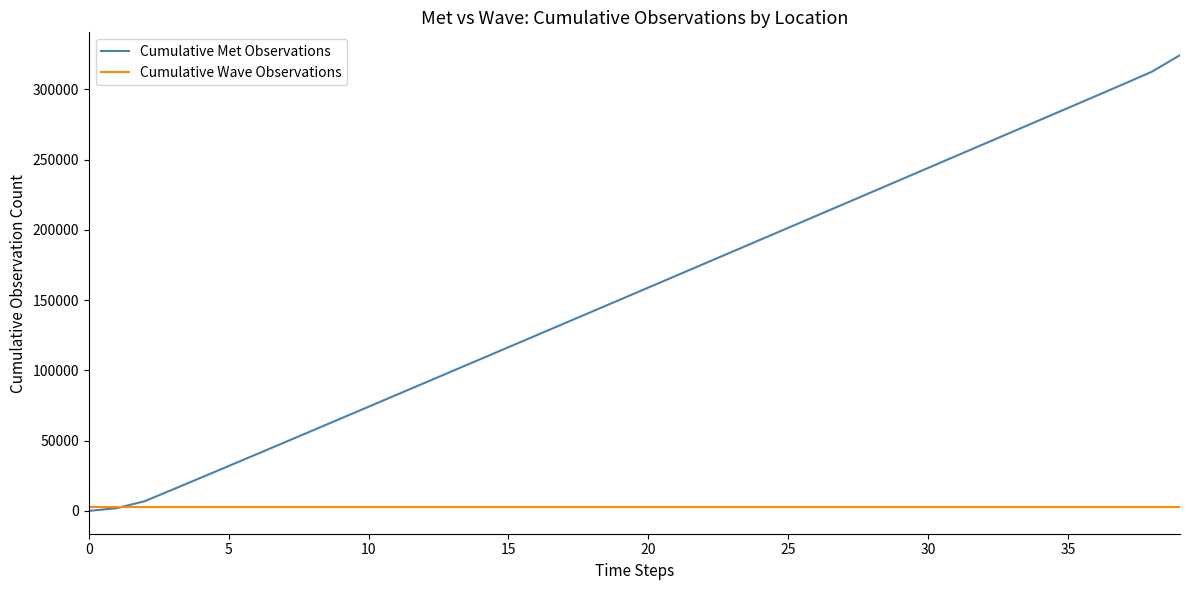

Which series has the largest total across all categories?

Cumulative Met Observations